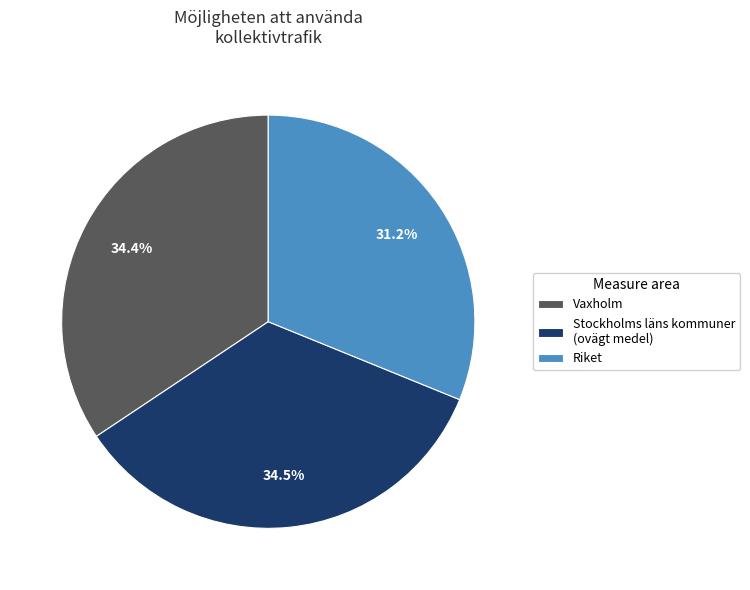

Combined, what portion of the pie is Vaxholm and Riket?

65.5%